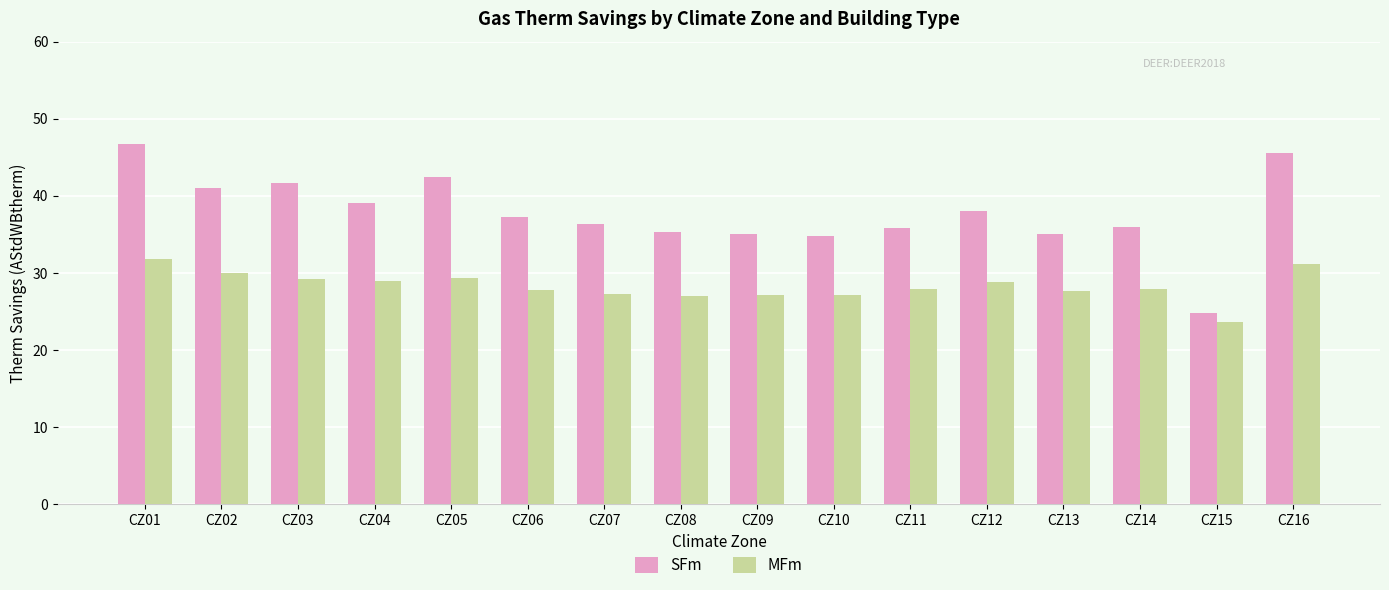

At CZ05, list the series in order from largest to smallest.

SFm, MFm